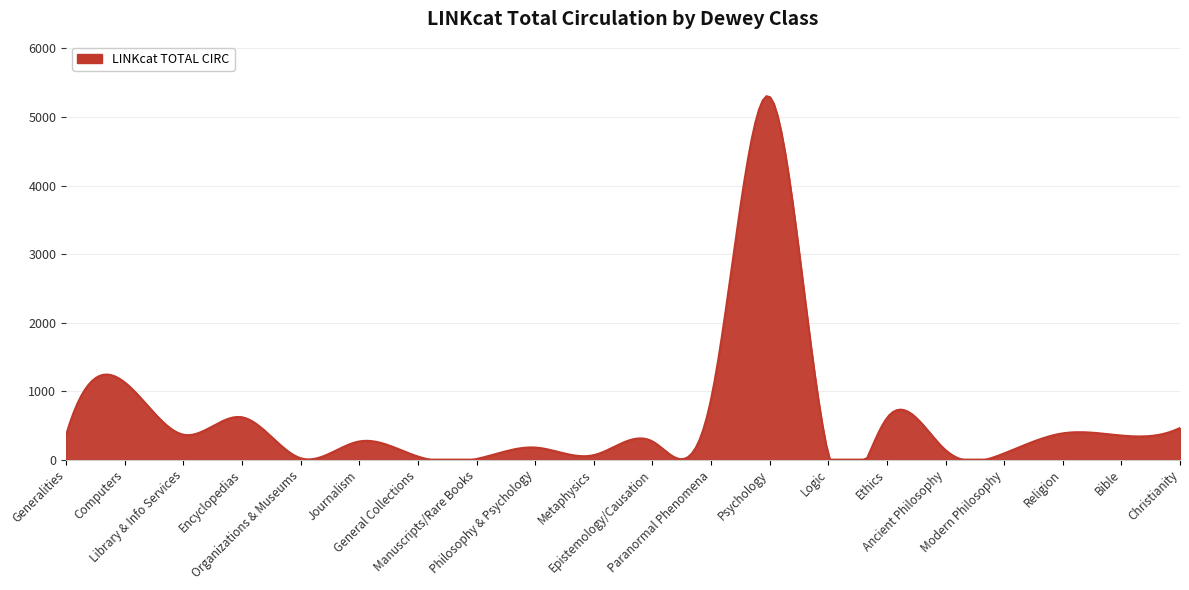

How many lines are shown in the chart?

1